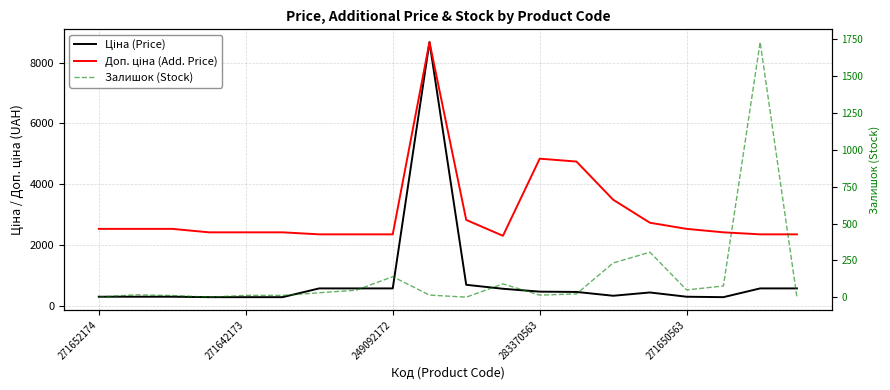

Rank the series by their average value, from highest to lowest.

Доп. ціна (Add. Price), Ціна (Price), Залишок (Stock)